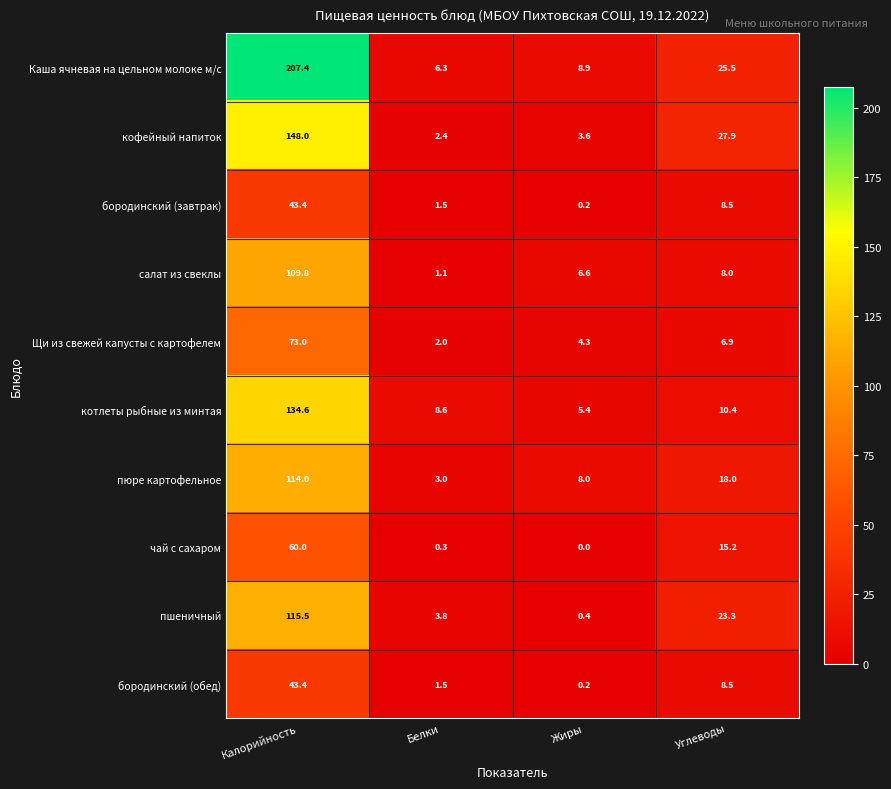

The бородинский (завтрак) series shows 43.4 at Калорийность. True or false?

True